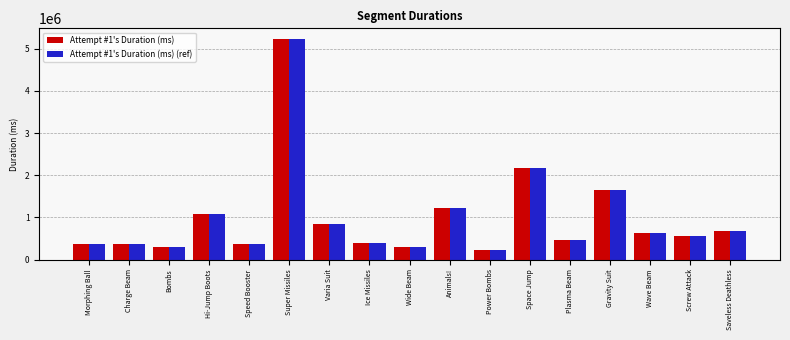

True or false: Attempt #1's Duration (ms) has a value of 610770 at Speed Booster.

False